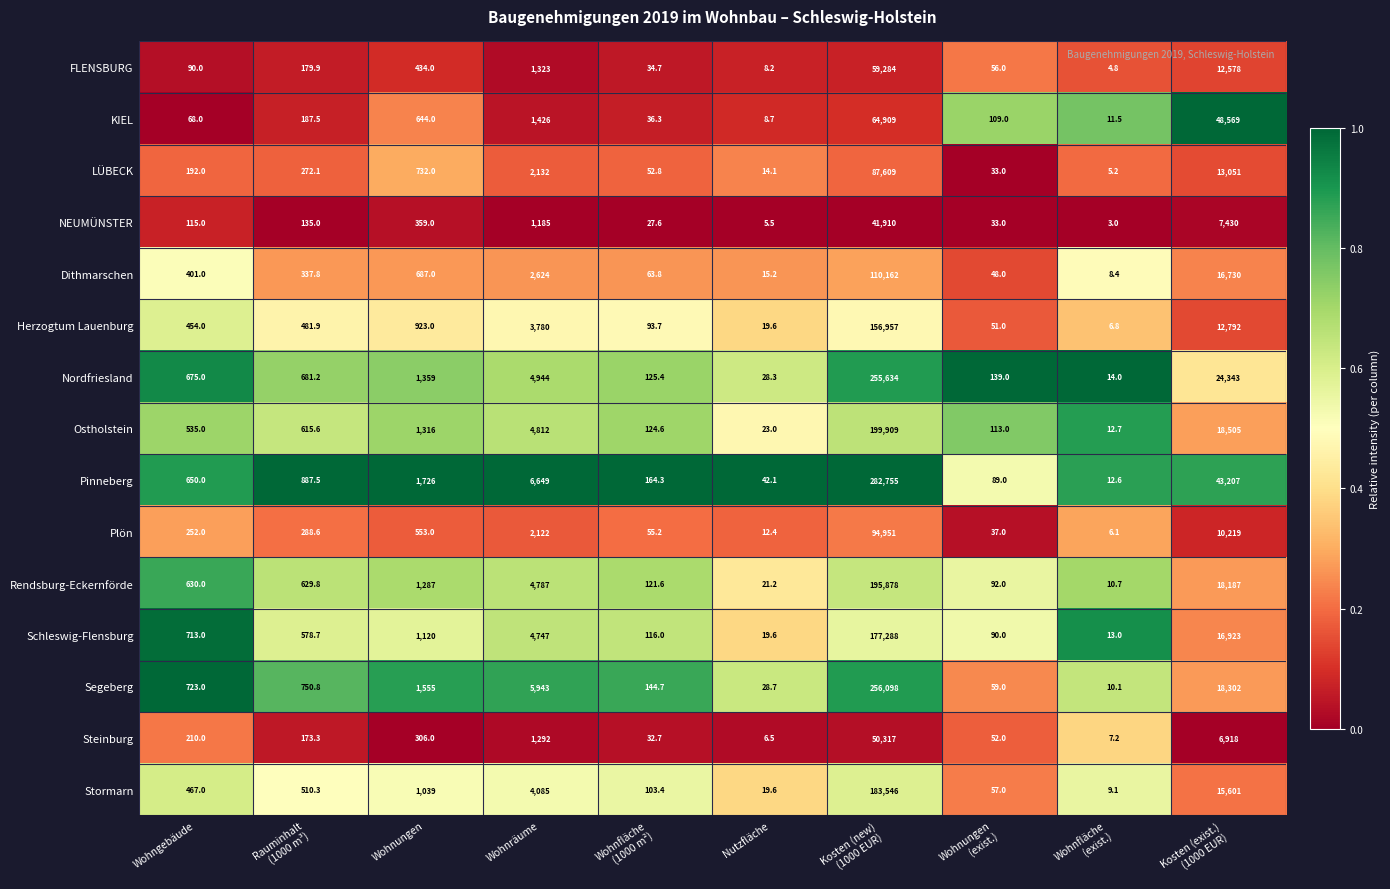

True or false: Herzogtum Lauenburg has a value of 923.0 at Wohnungen.

True